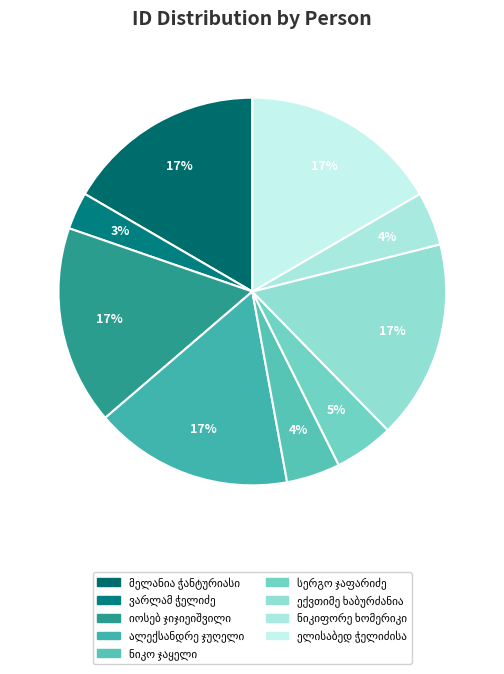

Which category has the biggest portion of the pie?

მელანია ჭანტურიასი